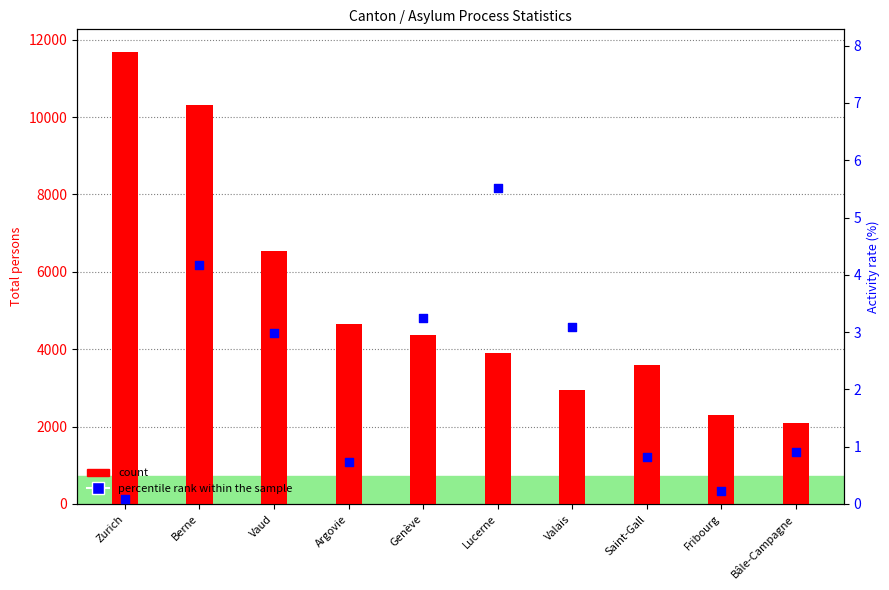

At how many categories does at least one series exceed 5766?

3